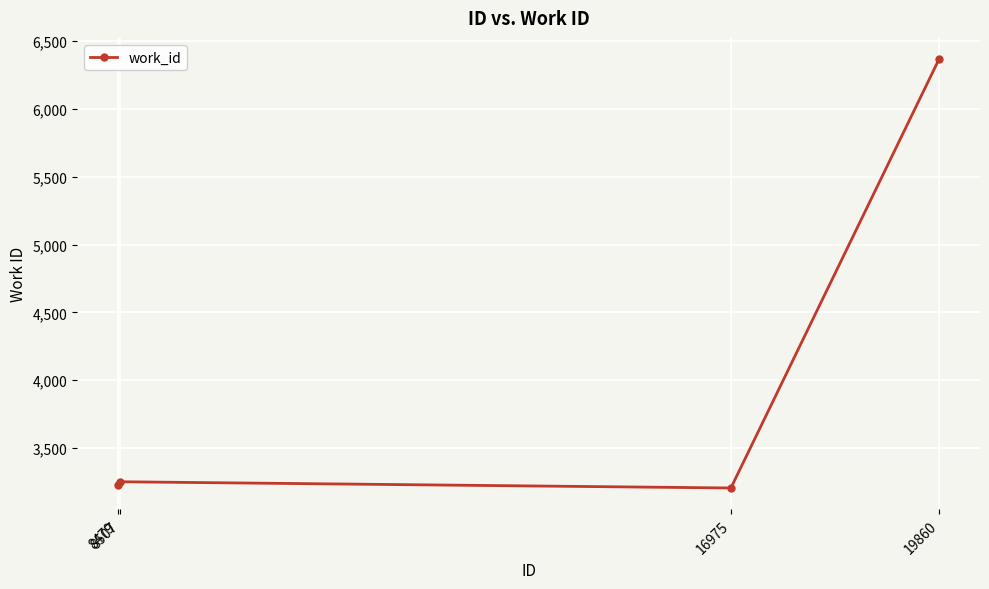

Reading left to right, list all the values displayed in this chart.

3229	3252	3206	6366